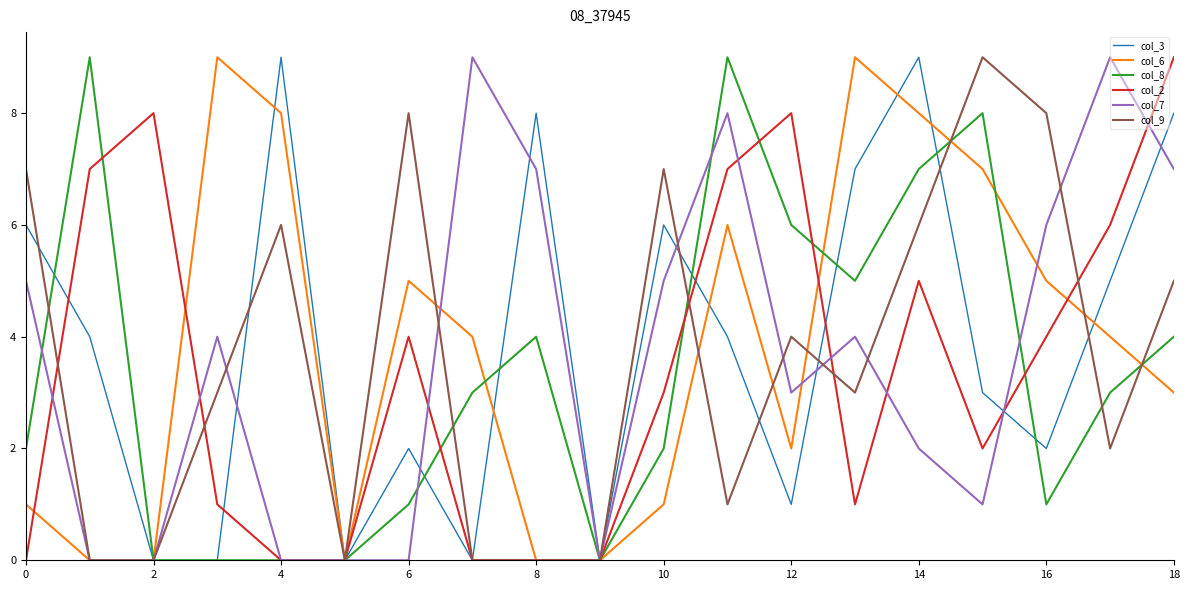

True or false: col_7 and col_9 cross at least once.

True